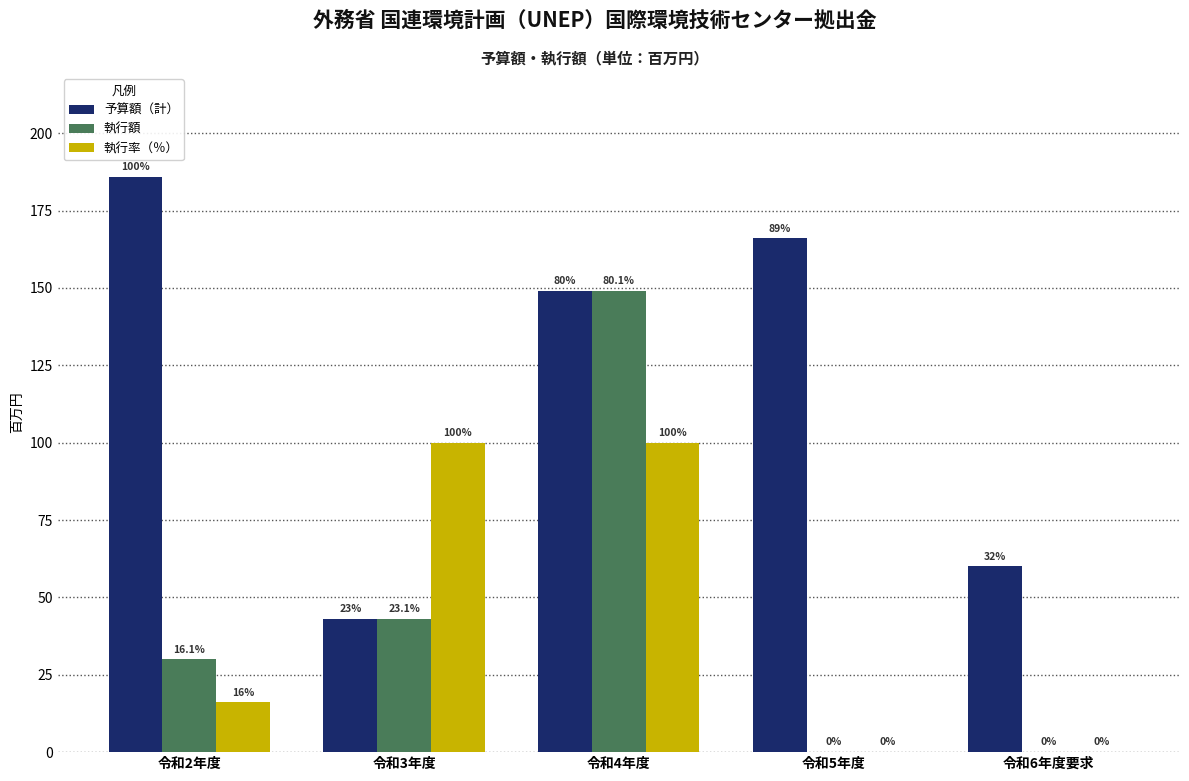

Reading left to right, what are all the values shown in this chart?

予算額（計）: 令和2年度=186.0	令和3年度=43.0	令和4年度=149.0	令和5年度=166.0	令和6年度要求=60.0
執行額: 令和2年度=30.0	令和3年度=43.0	令和4年度=149.0	令和5年度=0.0	令和6年度要求=0.0
執行率（％）: 令和2年度=16.1	令和3年度=100.0	令和4年度=100.0	令和5年度=0.0	令和6年度要求=0.0